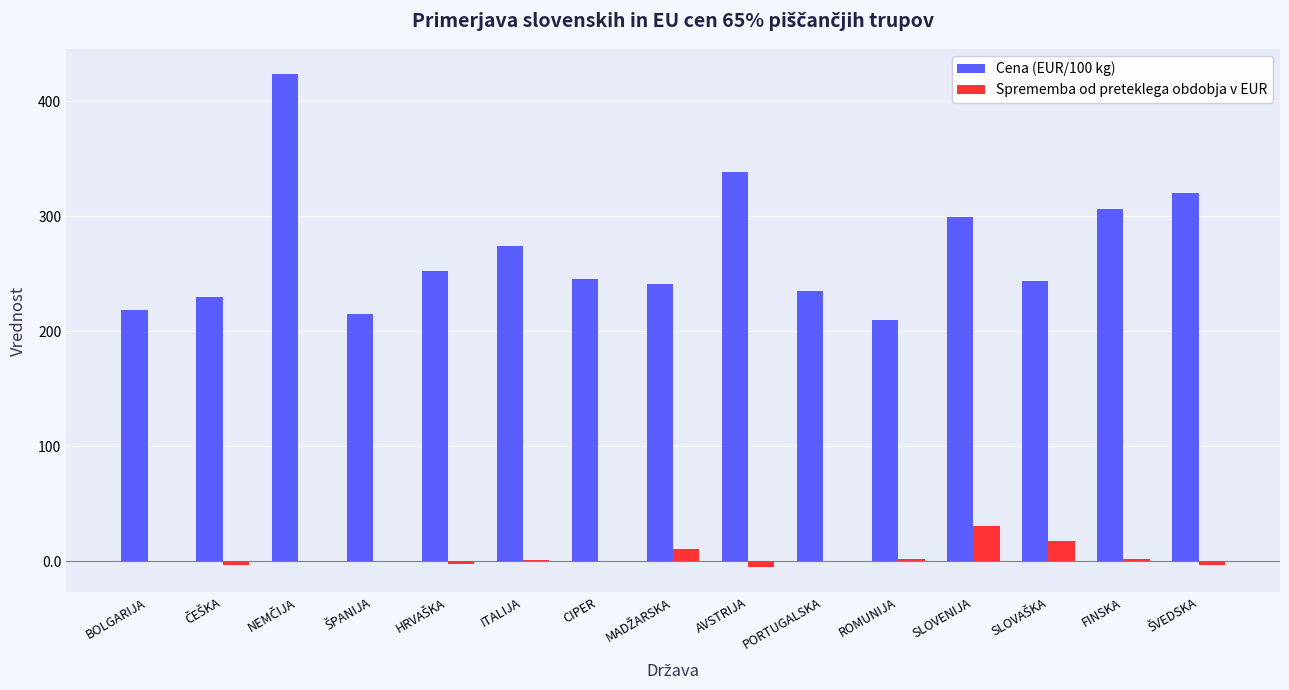

What is the sum of all Cena (EUR/100 kg) values?

4054.4